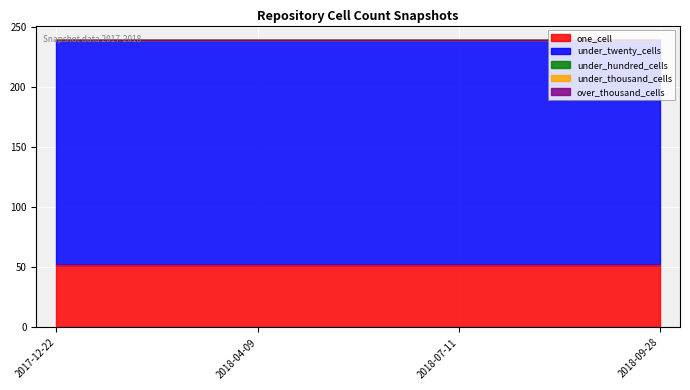

What is the label of the 2nd point from the right?

2018-07-11